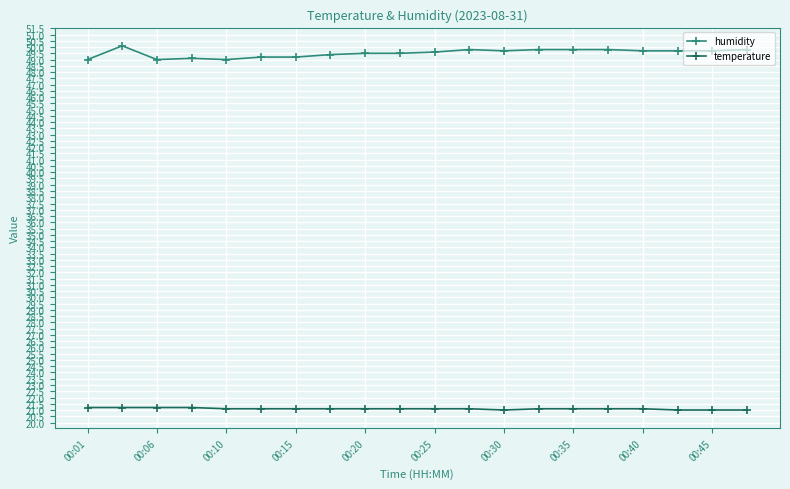

What is the value of the humidity point at the 20th from the left?

49.8